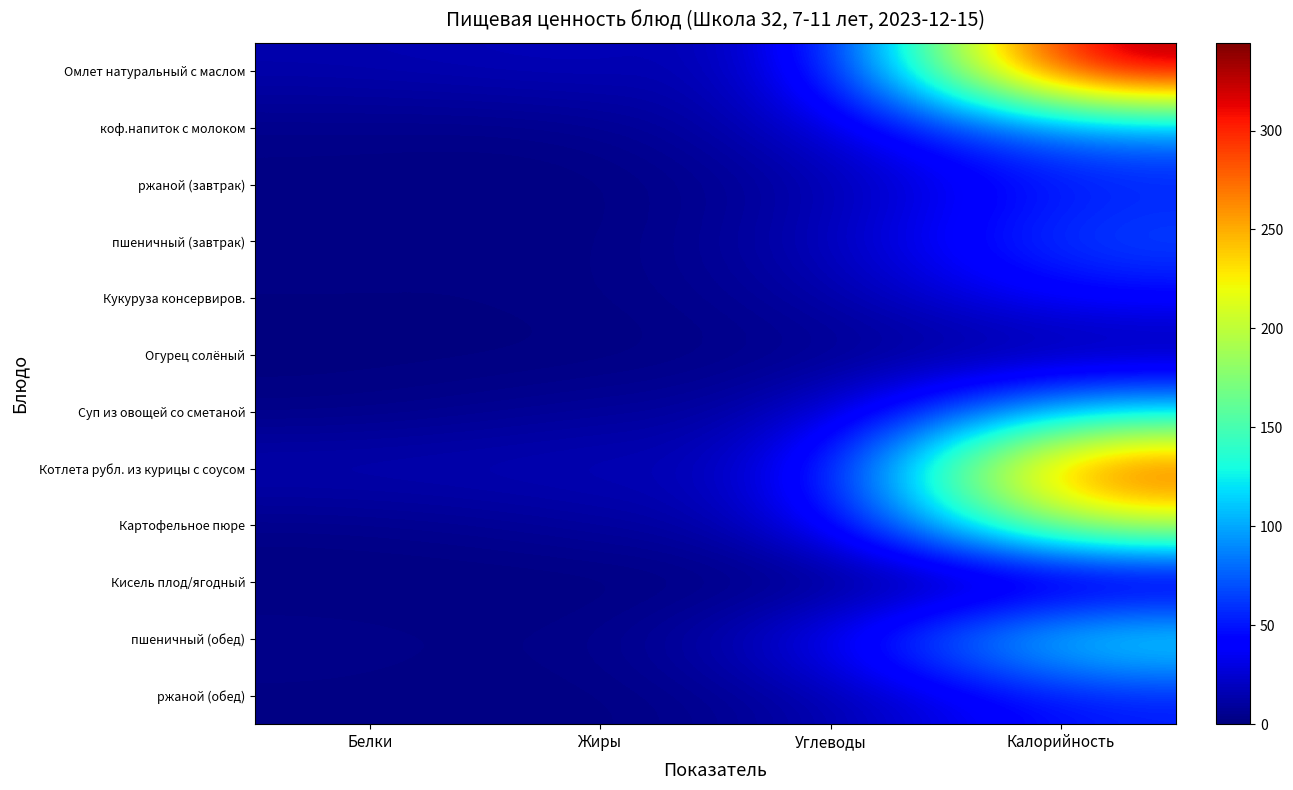

Between Жиры and Калорийность, which is larger?

Калорийность